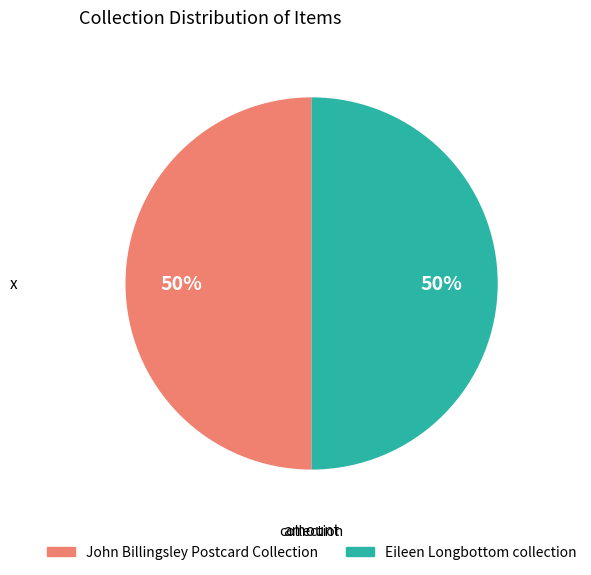

To the nearest percent, what is the average slice percentage?

50%